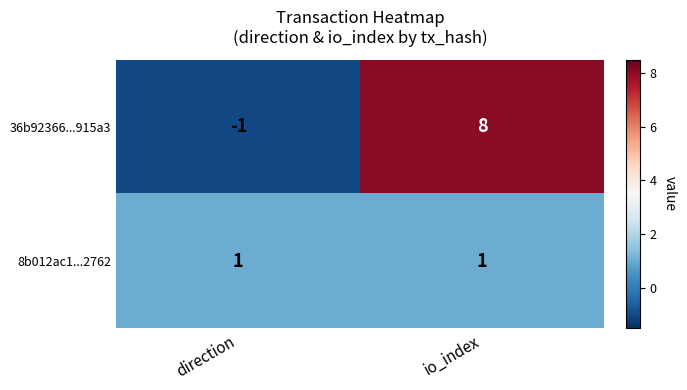

How many series are shown in this chart?

2